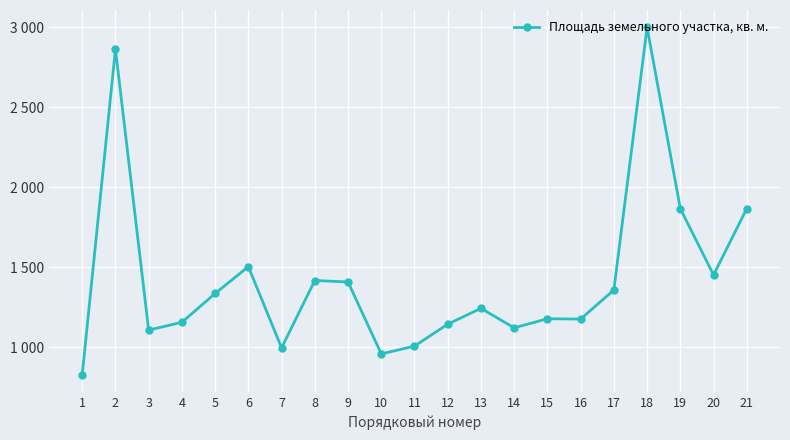

List the labels in order of value, smallest first.

1, 10, 7, 11, 3, 14, 12, 4, 16, 15, 13, 5, 17, 9, 8, 20, 6, 19, 21, 2, 18